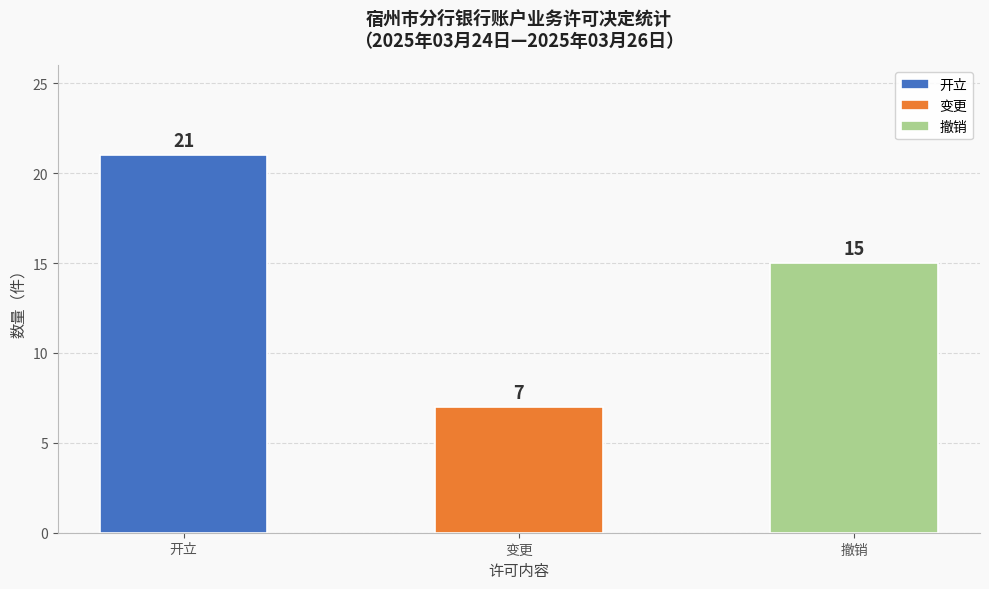

What is the difference between the maximum and minimum values?

14